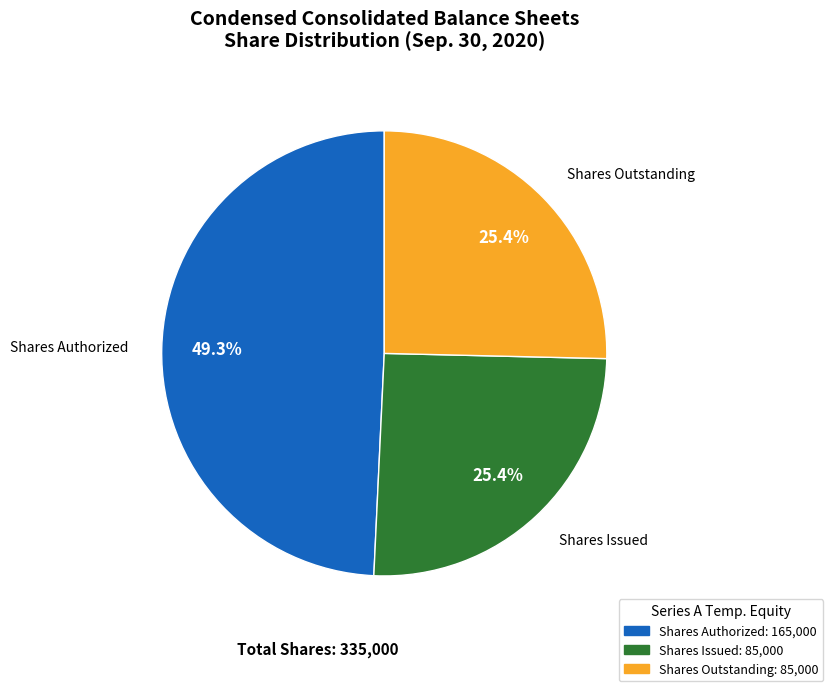

Is there any slice that represents more than half of the pie?

No